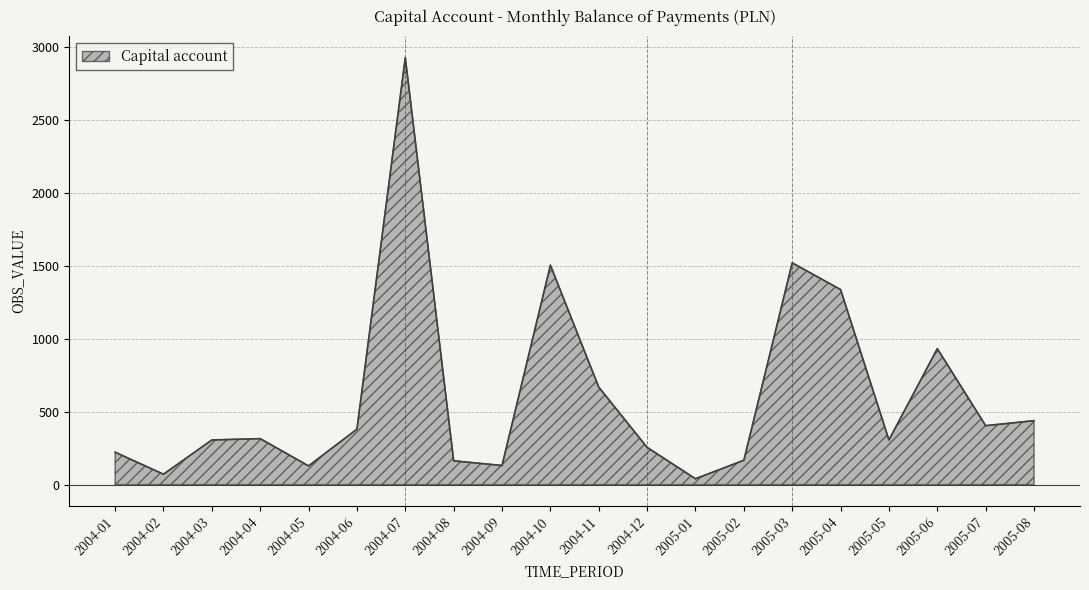

Approximately how many times larger is the value at 2004-01 compared to 2004-06?

0.6